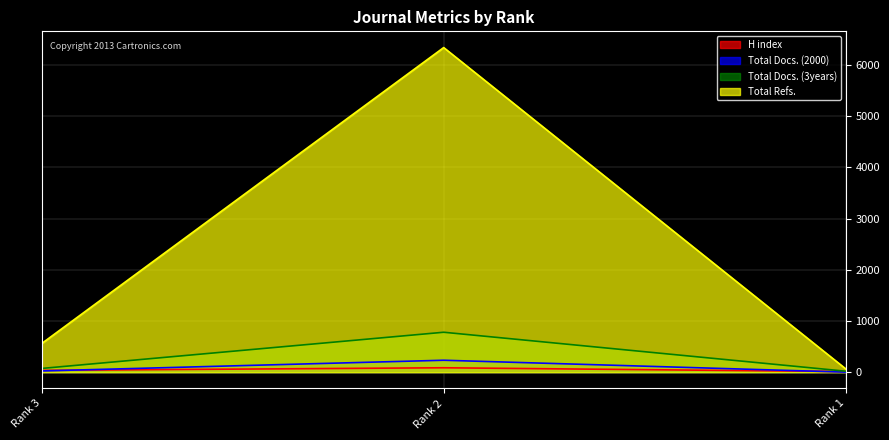

Reading left to right, list all the values displayed in this chart.

H index: 36	87	13
Total Docs. (2000): 25	234	2
Total Docs. (3years): 74	781	20
Total Refs.: 561	6342	67